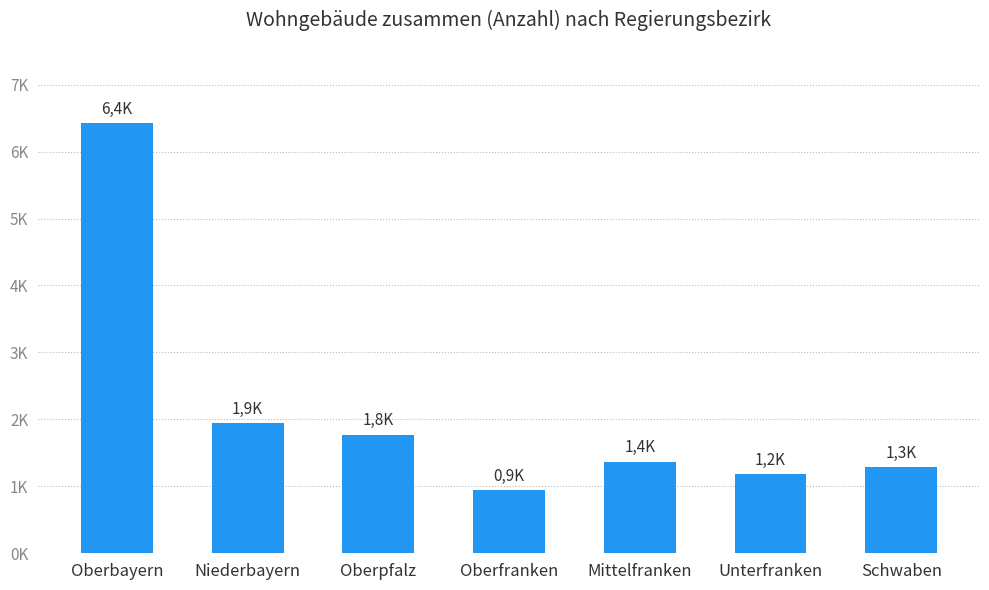

Are the bars horizontal?

No